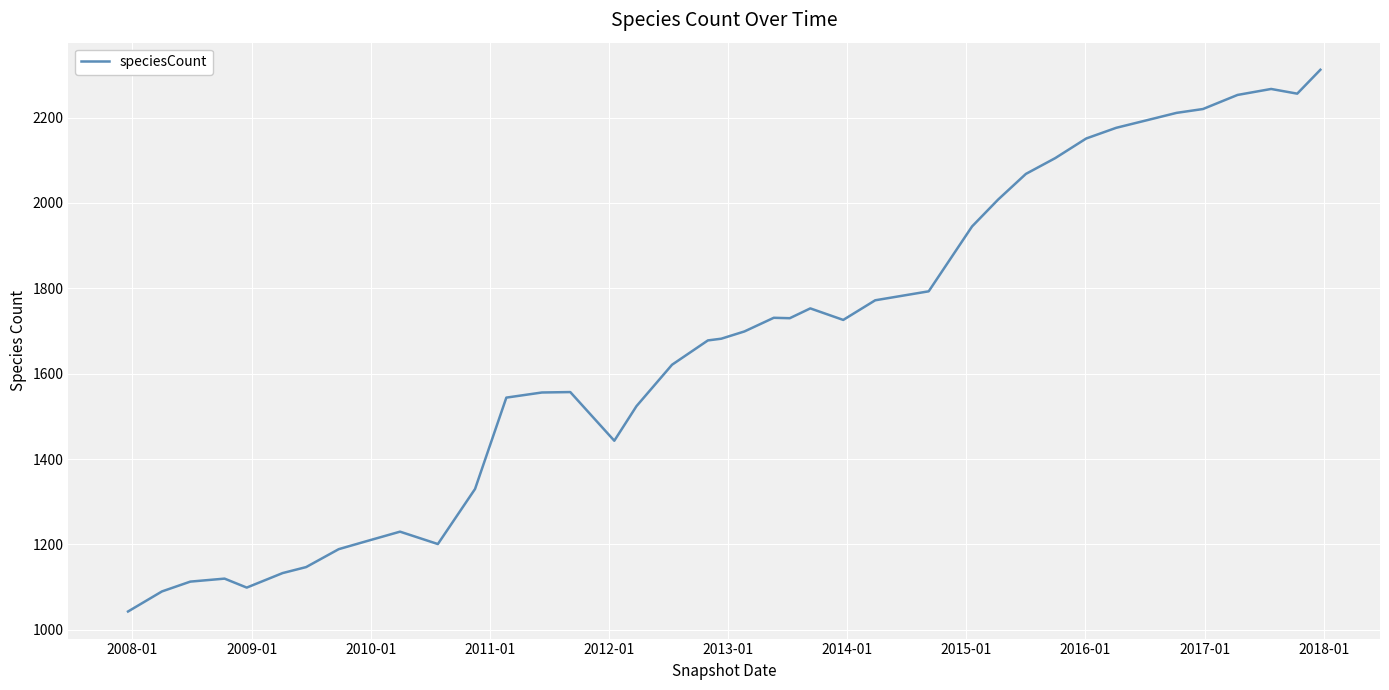

What is the minimum value shown in the chart?

1043